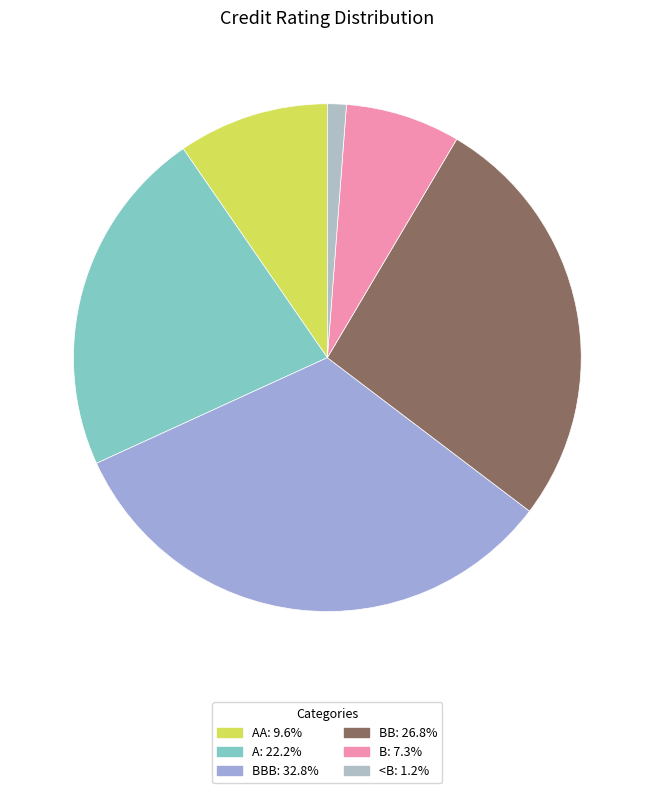

How many segments does this pie chart have?

6